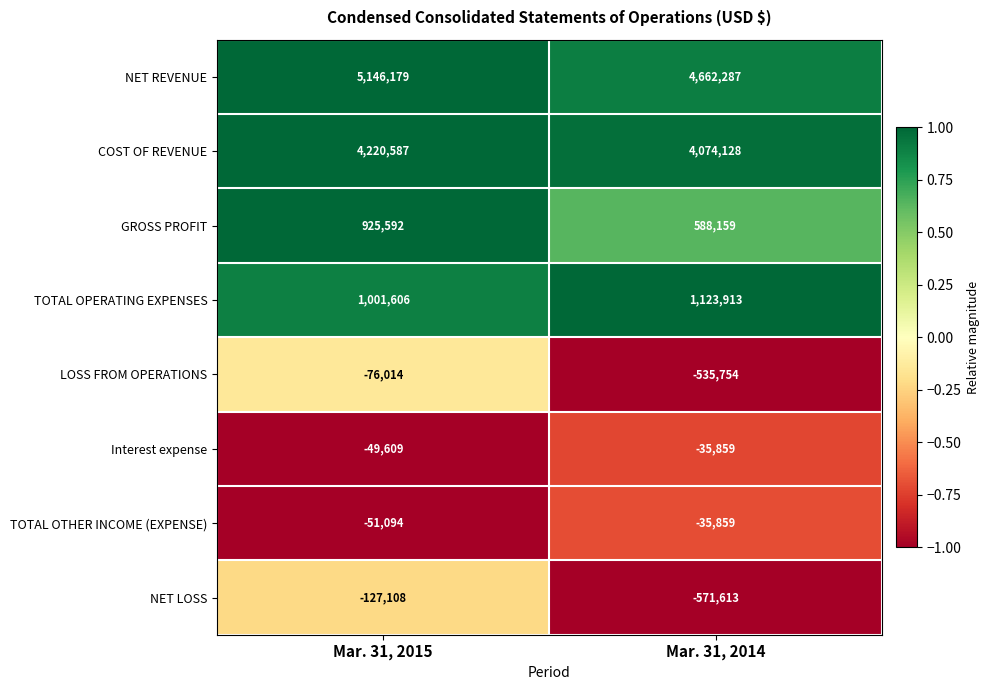

What is the maximum value shown in the chart?

5146179